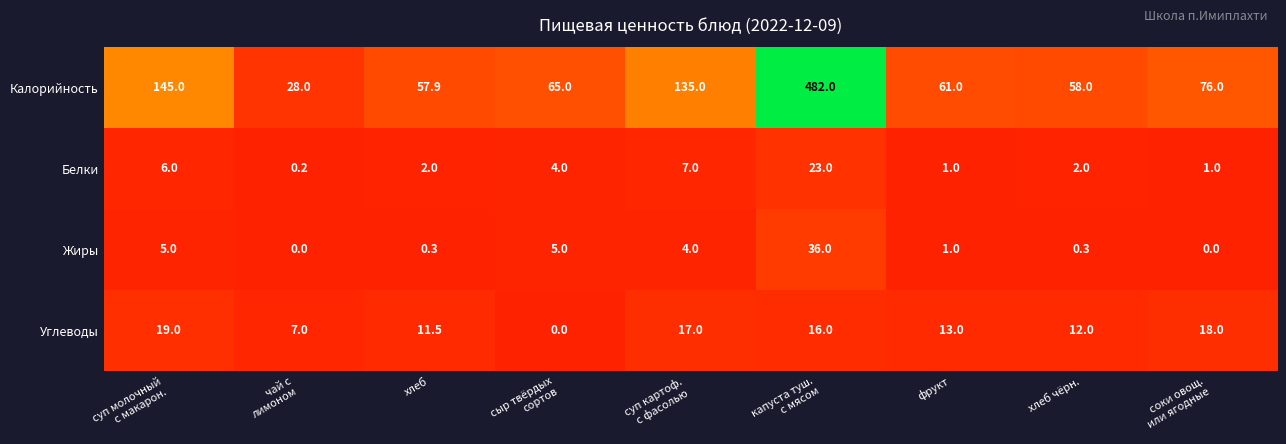

What is the maximum value for Белки?

23.0